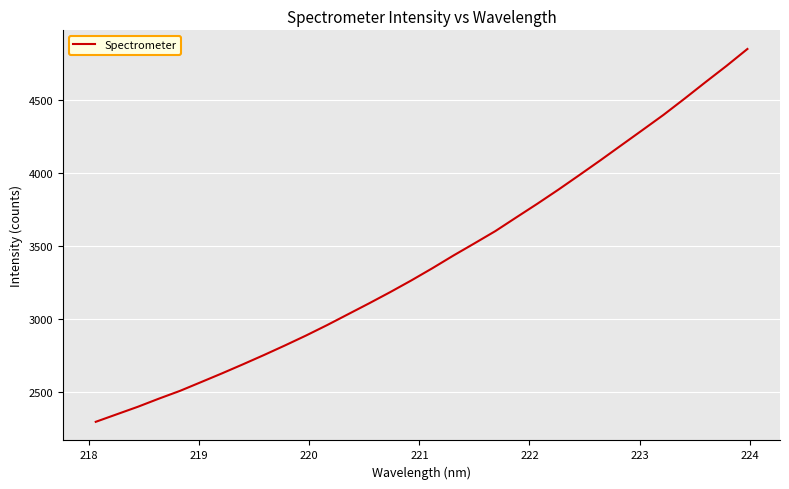

What is the difference between the maximum and minimum values?

2551.4